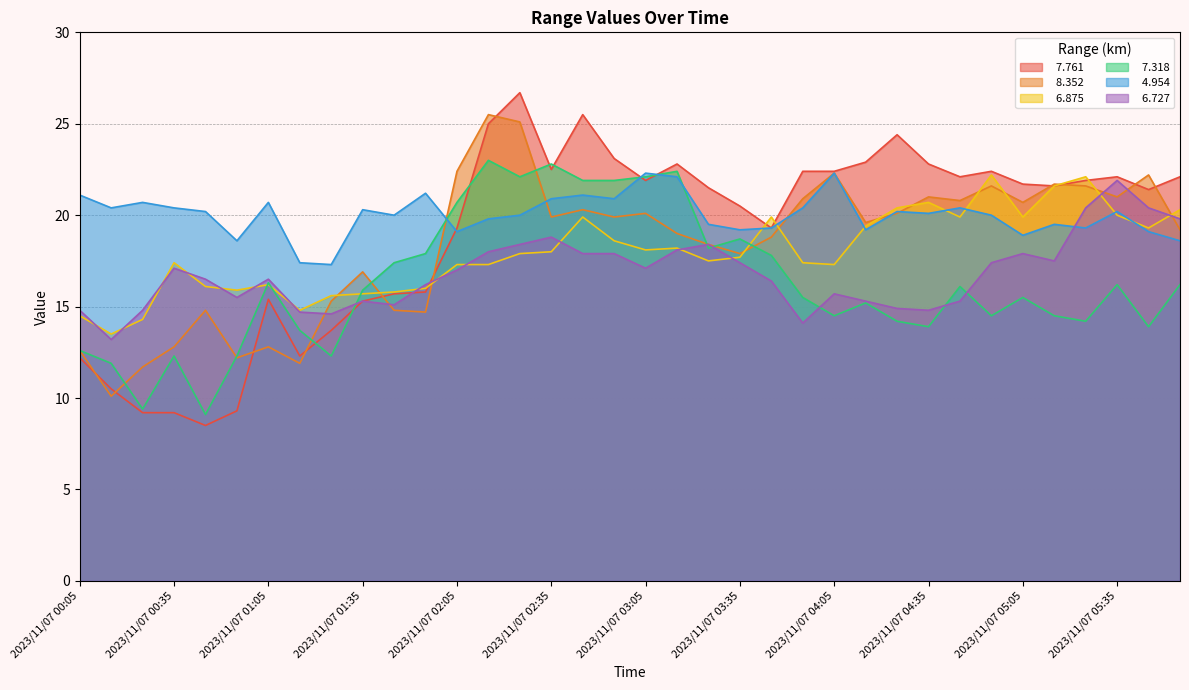

Which series changed the most between 2023/11/07 00:35 and 2023/11/07 03:45?

  7.761